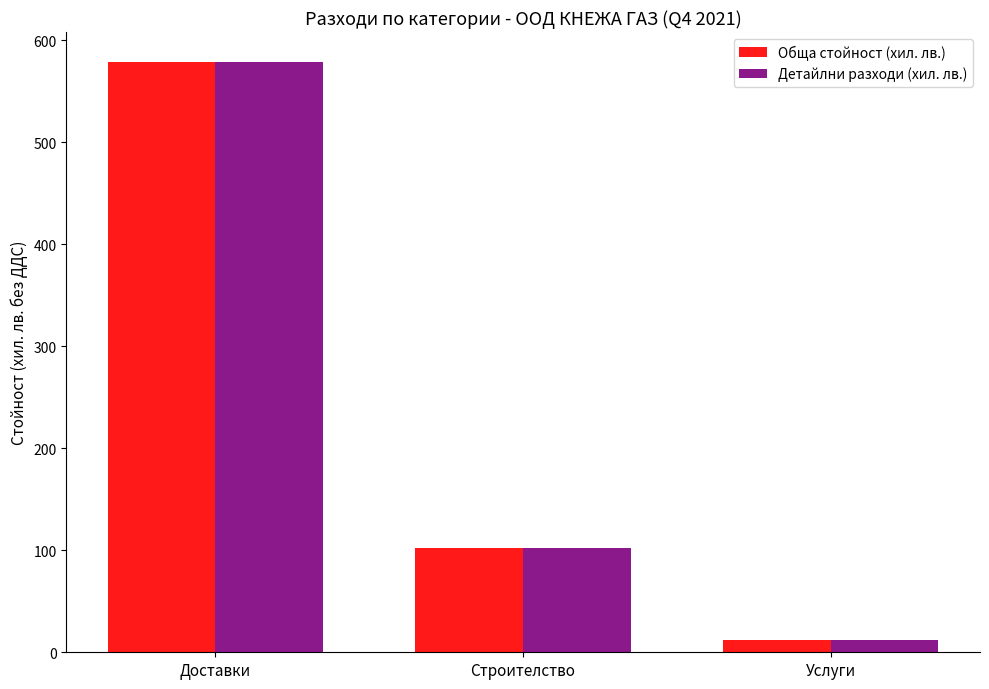

Is the value of Детайлни разходи (хил. лв.) at Доставки greater than the value of Обща стойност (хил. лв.) at Строителство?

Yes